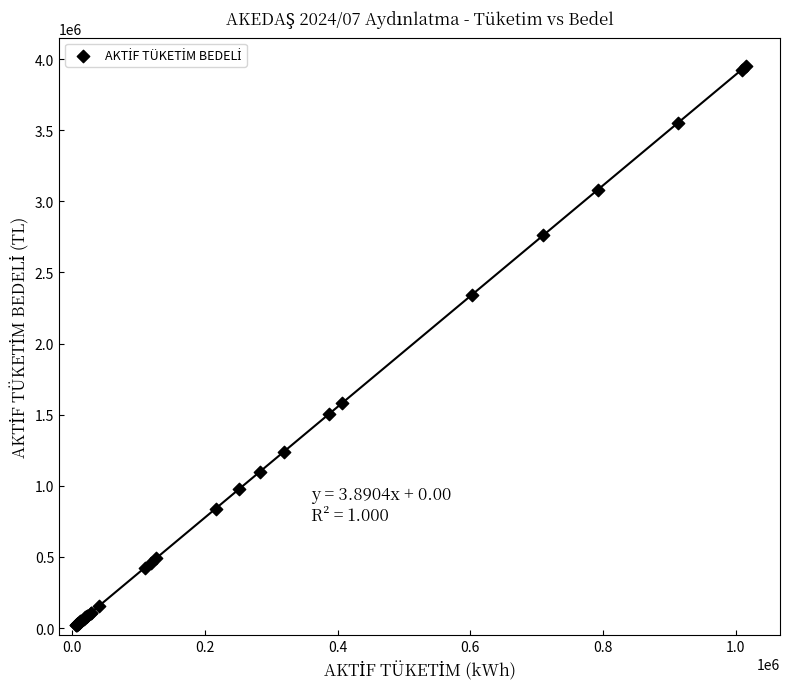

What Y value in the scatter plot is closest to 1985937?

2341519.5